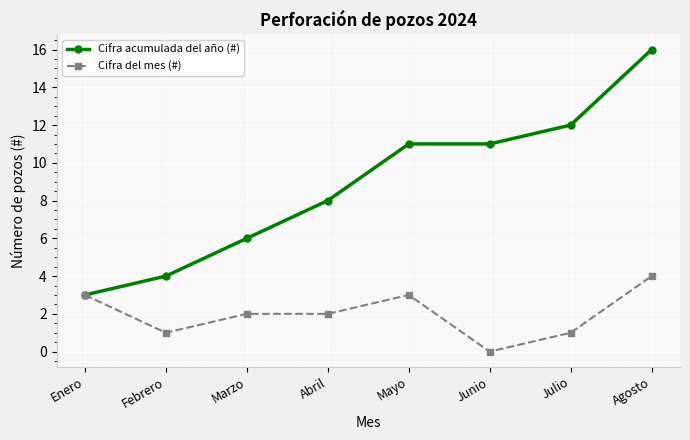

The Cifra acumulada del año (#) series shows 2 at Marzo. True or false?

False